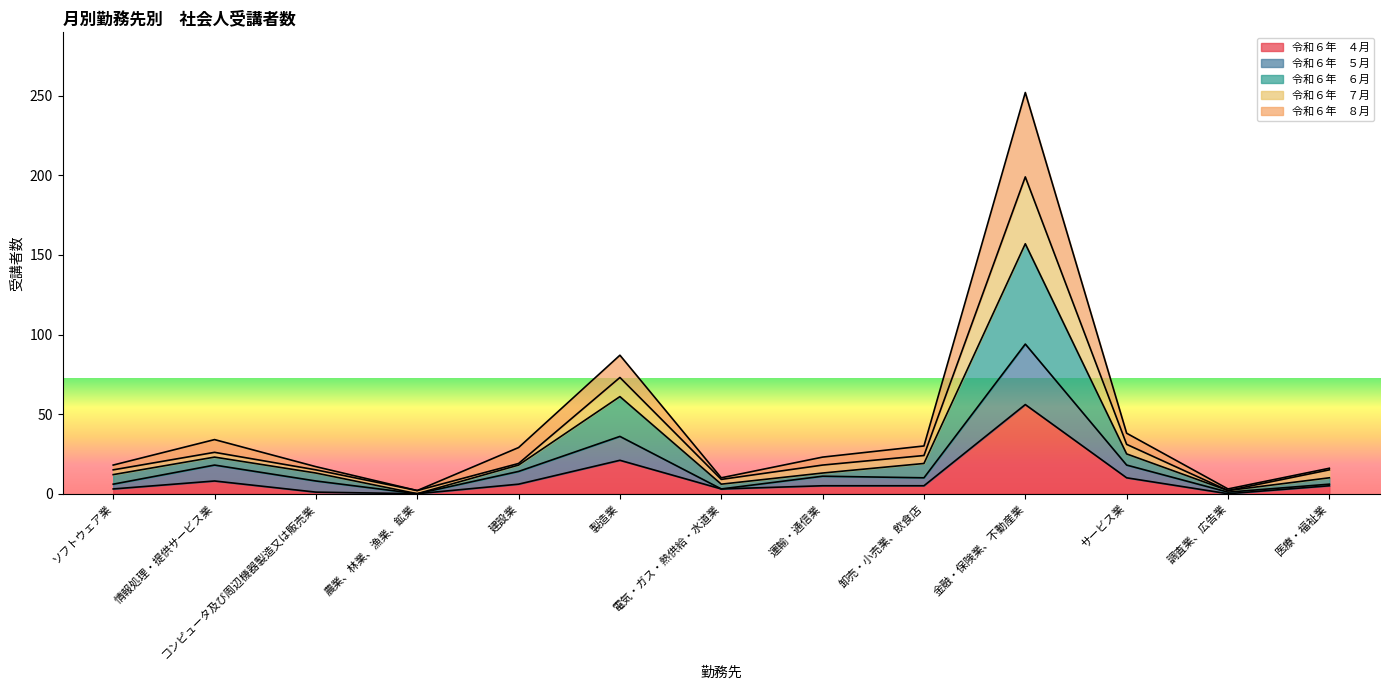

What are all the series names shown in the legend?

令和６年　４月, 令和６年　５月, 令和６年　６月, 令和６年　７月, 令和６年　８月